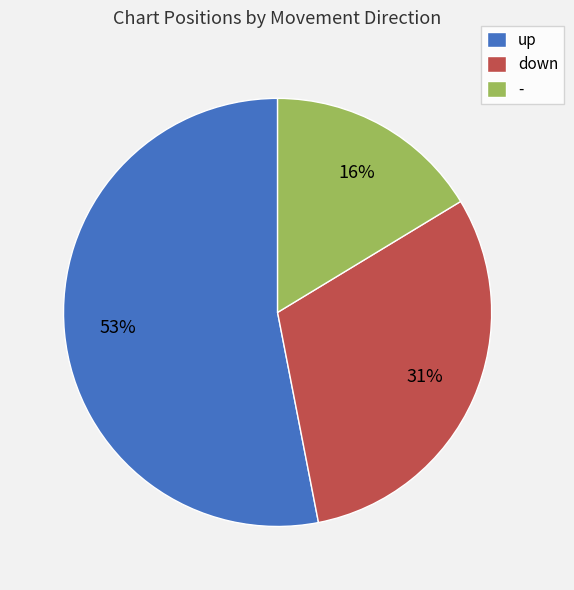

Is it true that - is 10% of the pie?

False